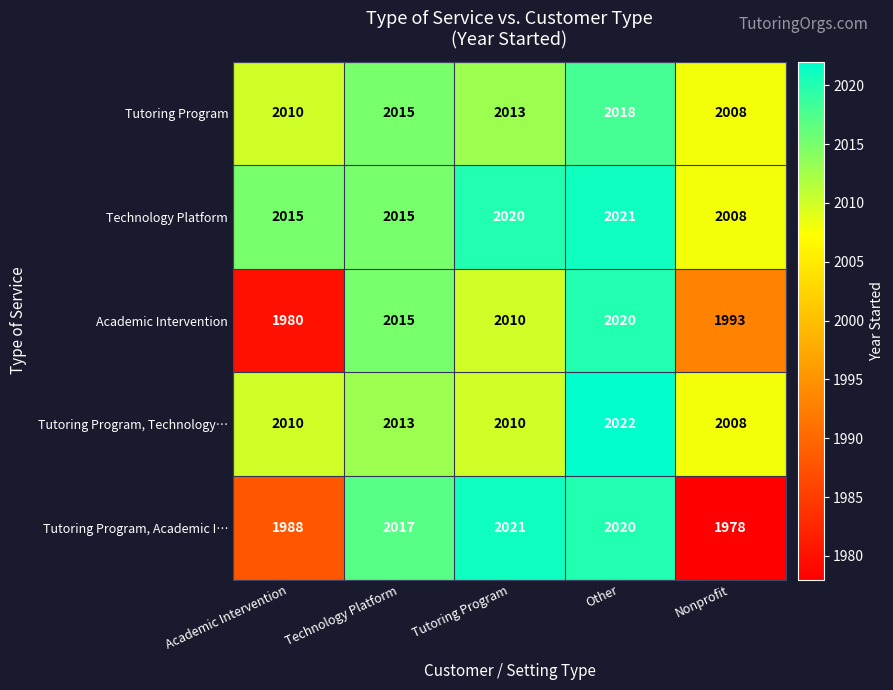

What is the difference between the Tutoring Program, Academic I… values at Academic Intervention and Technology Platform?

29